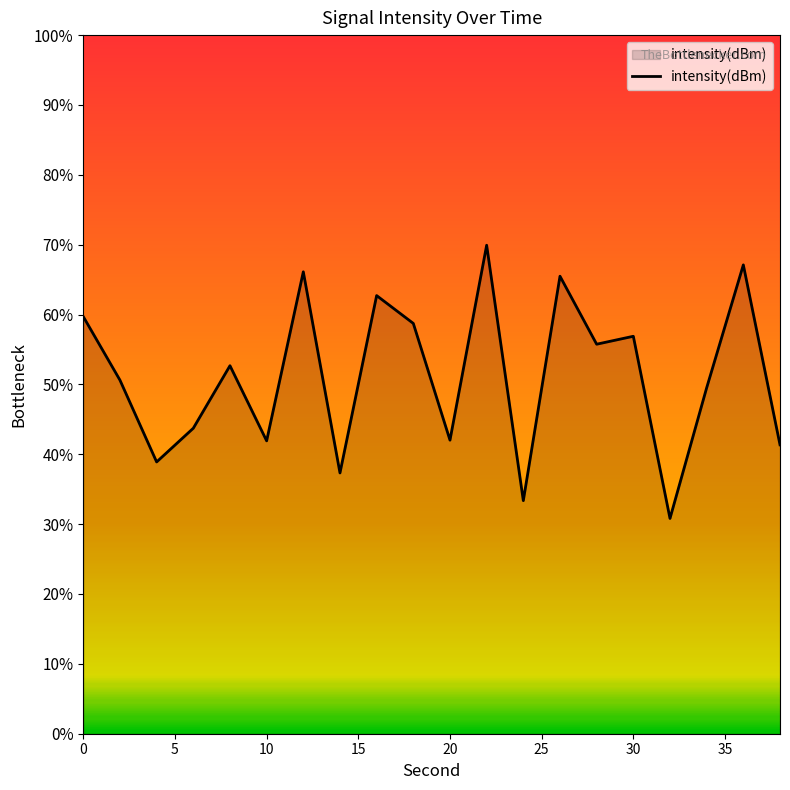

What is the greatest value displayed?

69.9